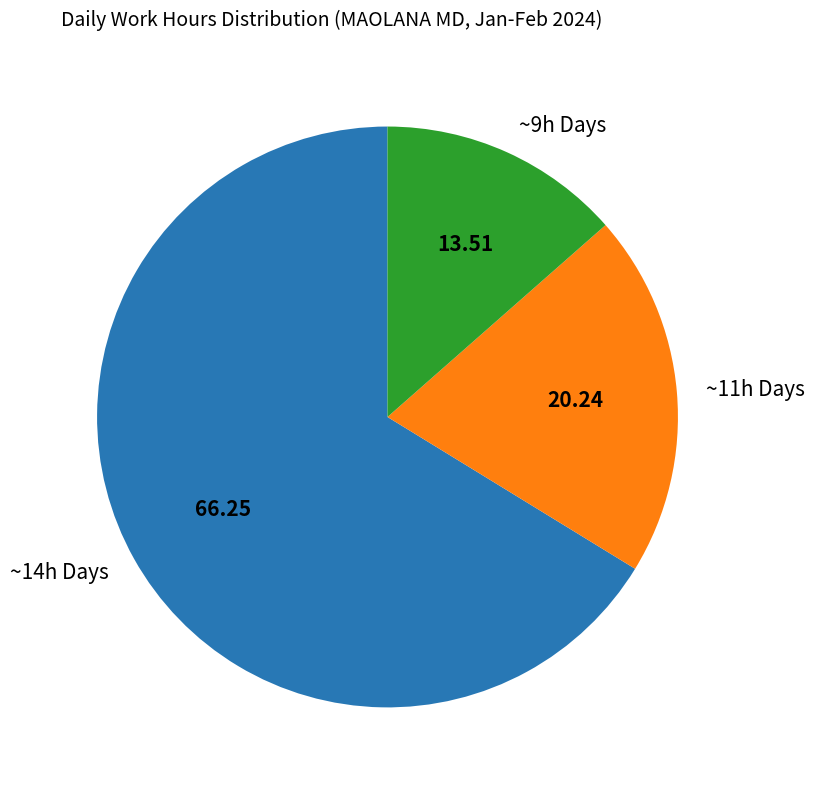

Is ~11h Days the majority of the pie?

No